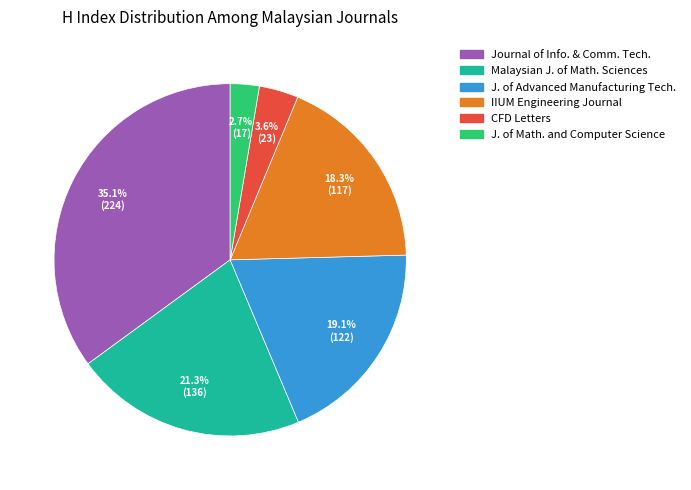

Is there a majority slice in this chart?

No